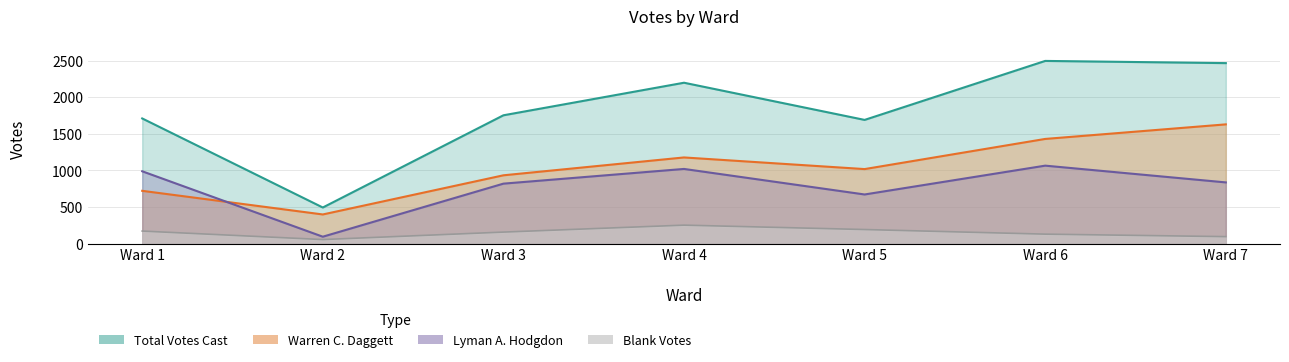

What is the lowest value of the Lyman A. Hodgdon series?

95